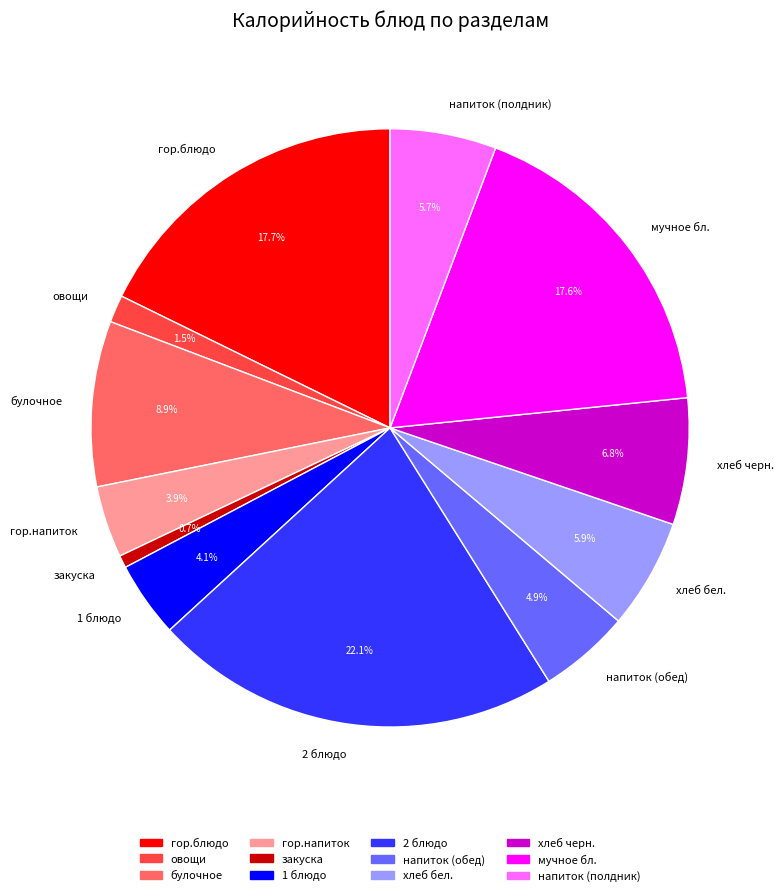

Between овощи and мучное бл., which is larger?

мучное бл.